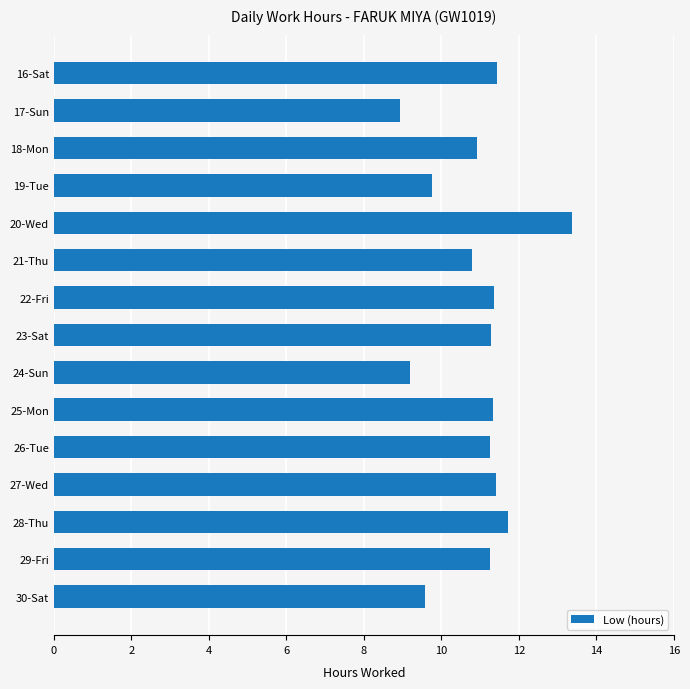

The chart shows a value of 8.9 at 17-Sun. True or false?

True